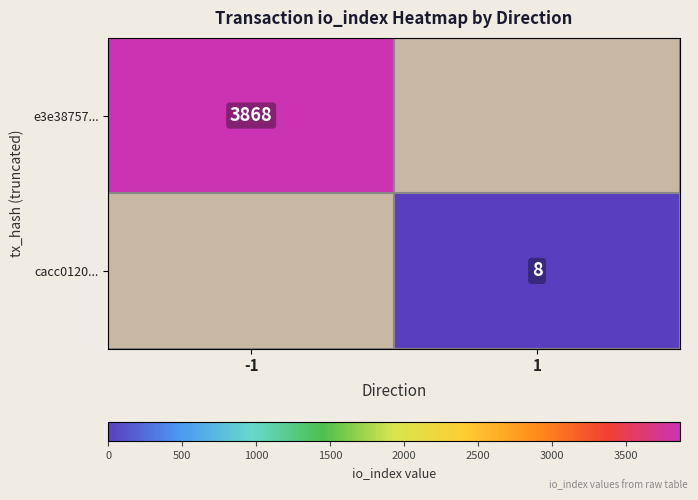

How many categories are shown in the chart?

2